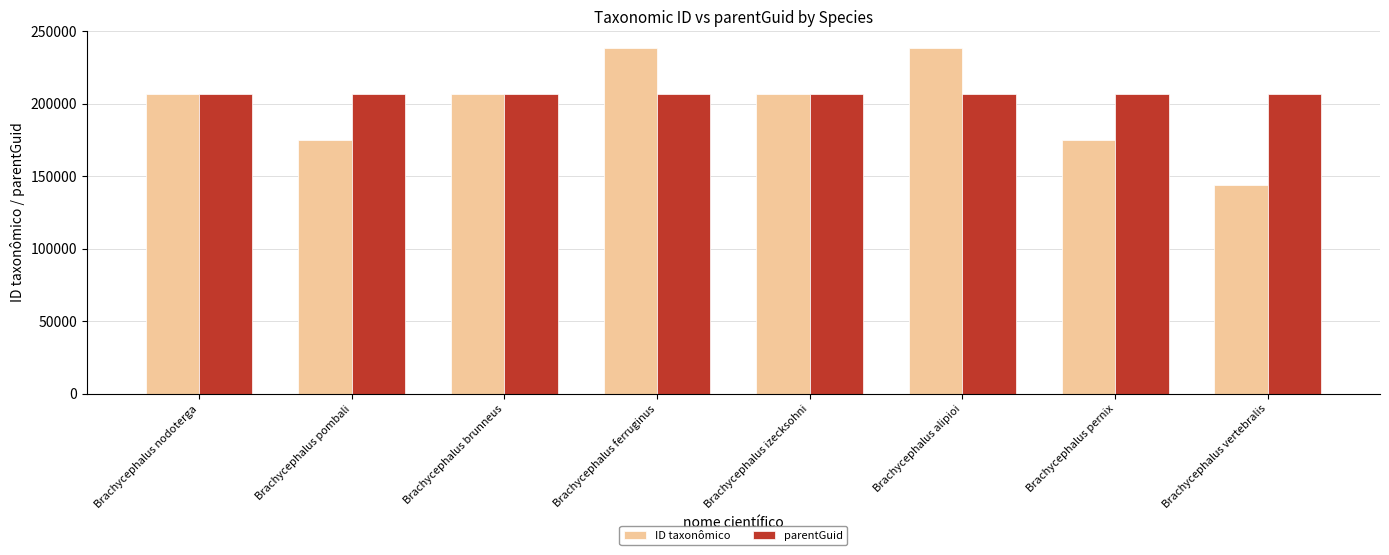

What is the label of the 6th bar from the right?

Brachycephalus brunneus